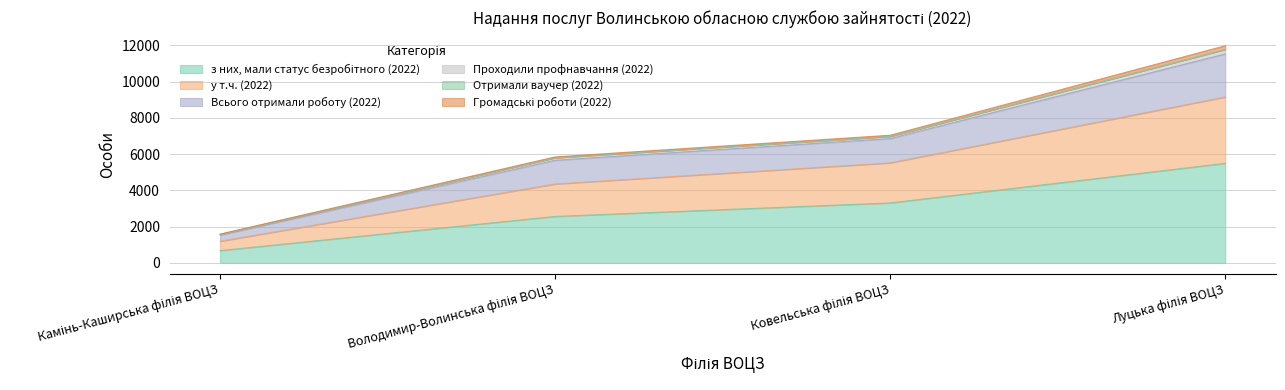

At which label does з них, мали статус безробітного (2022) reach its minimum?

Камінь-Каширська філія ВОЦЗ